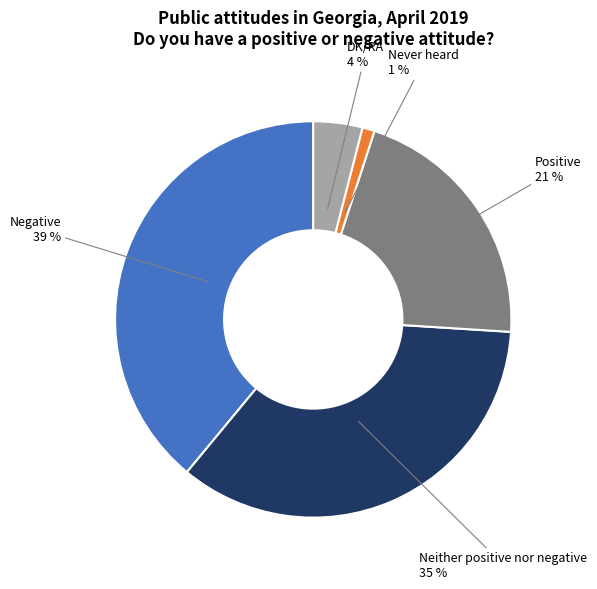

Is there any slice that represents more than half of the pie?

No